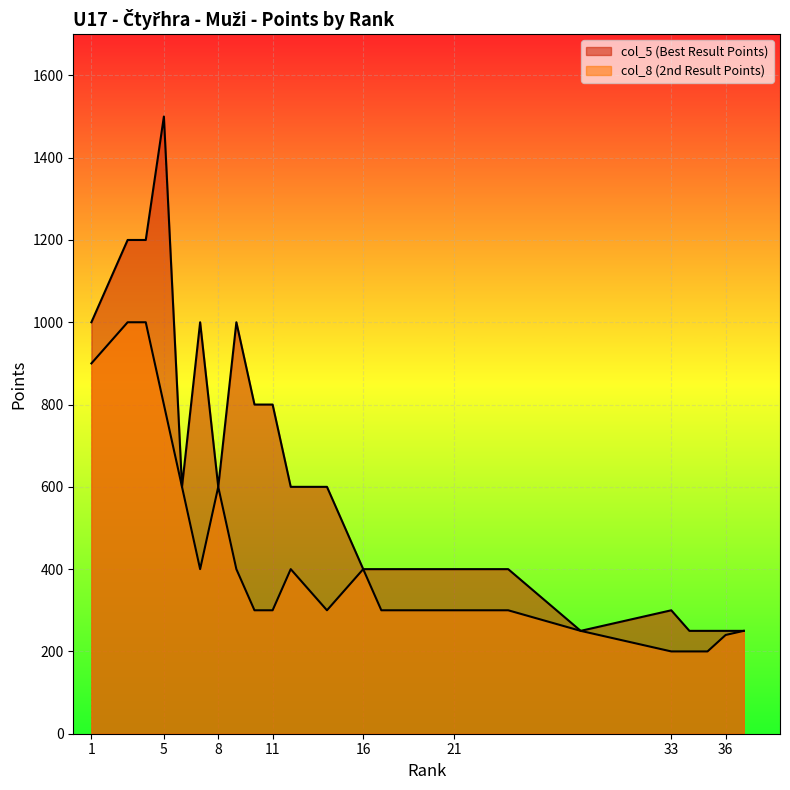

The col_8 series shows 132 at 12. True or false?

False